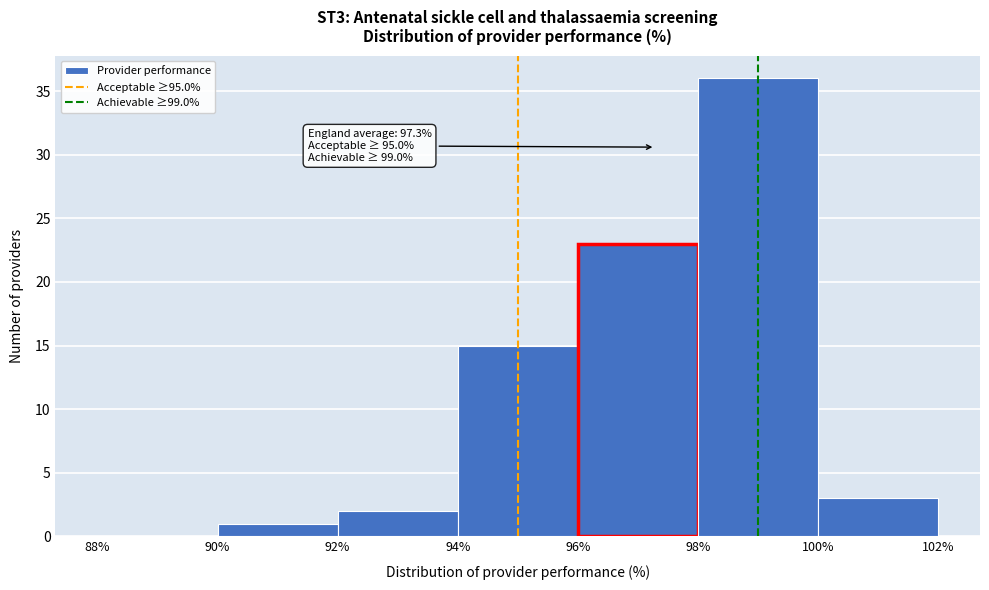

Over which range of the x-axis is the bar tallest?

98% to 100%